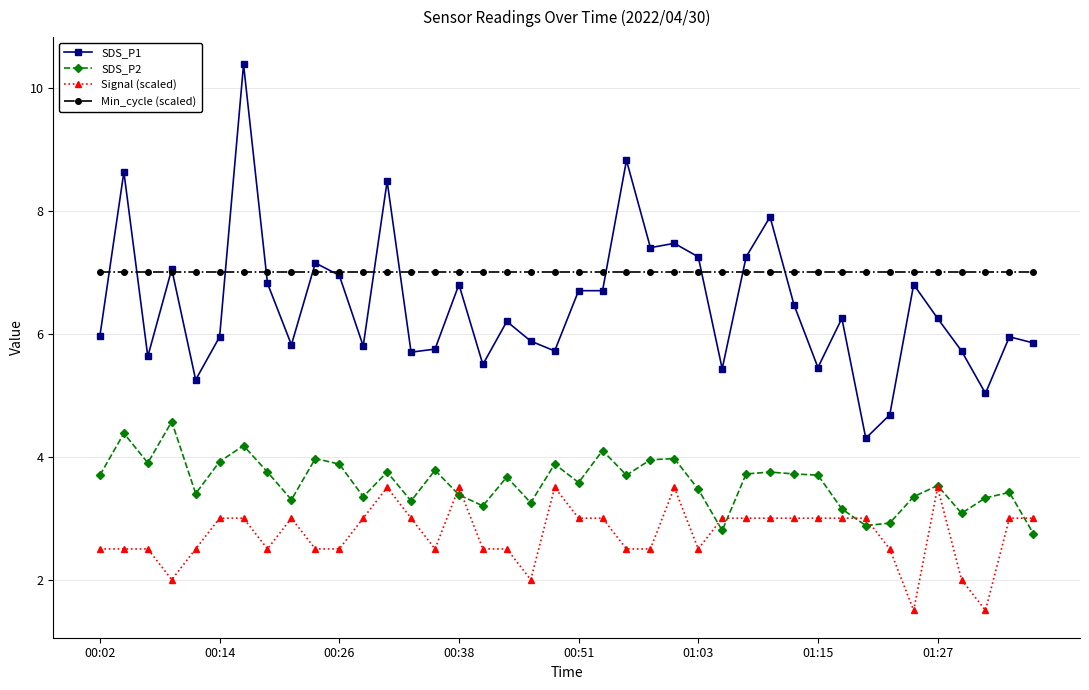

What is the value of the SDS_P1 point at the 19th from the left?

5.9